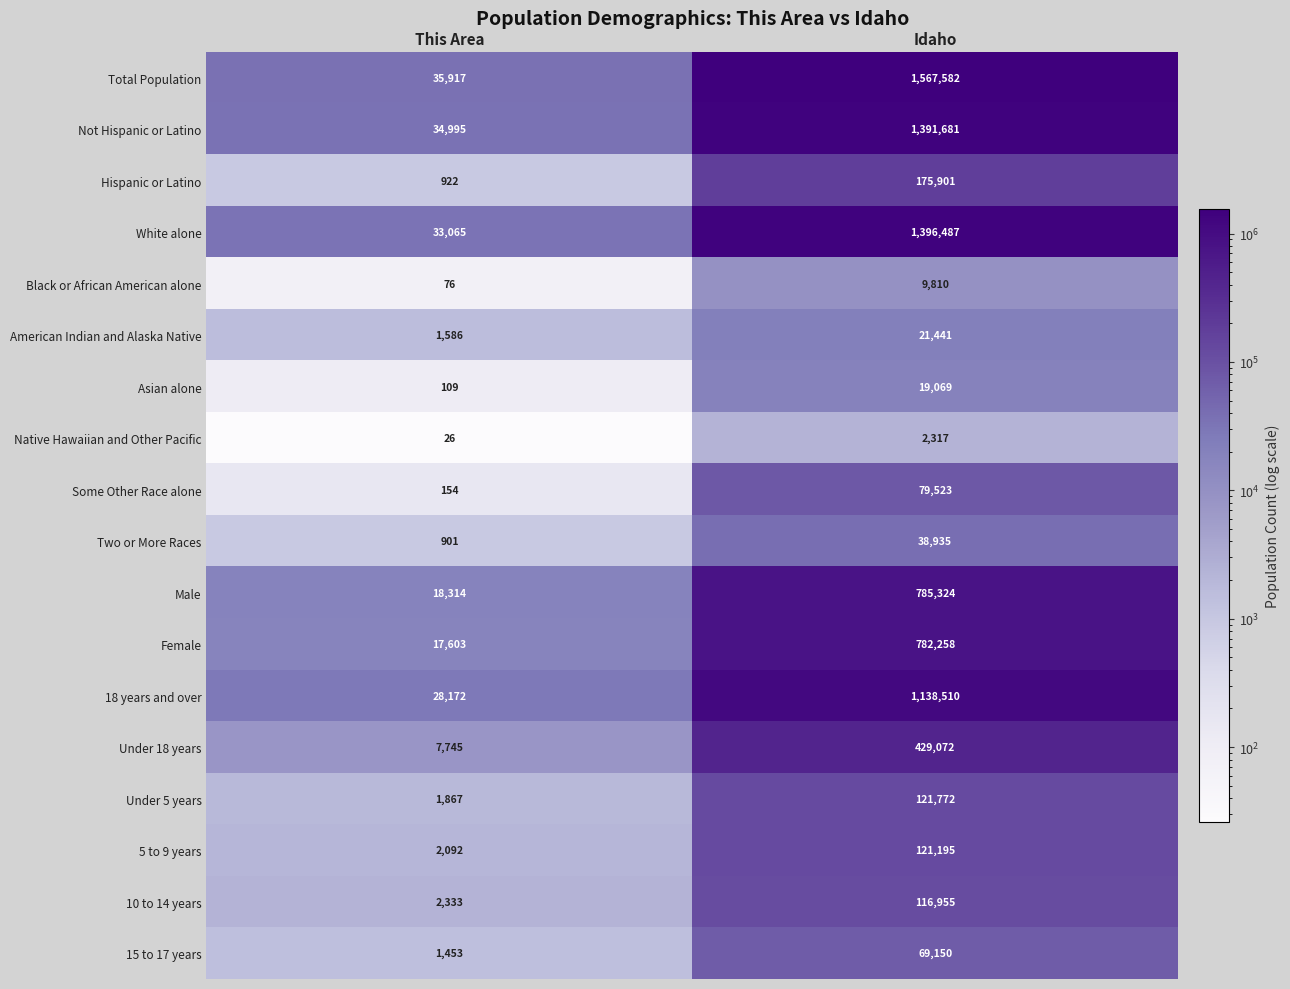

At which label is 15 to 17 years closest to 35301?

This Area